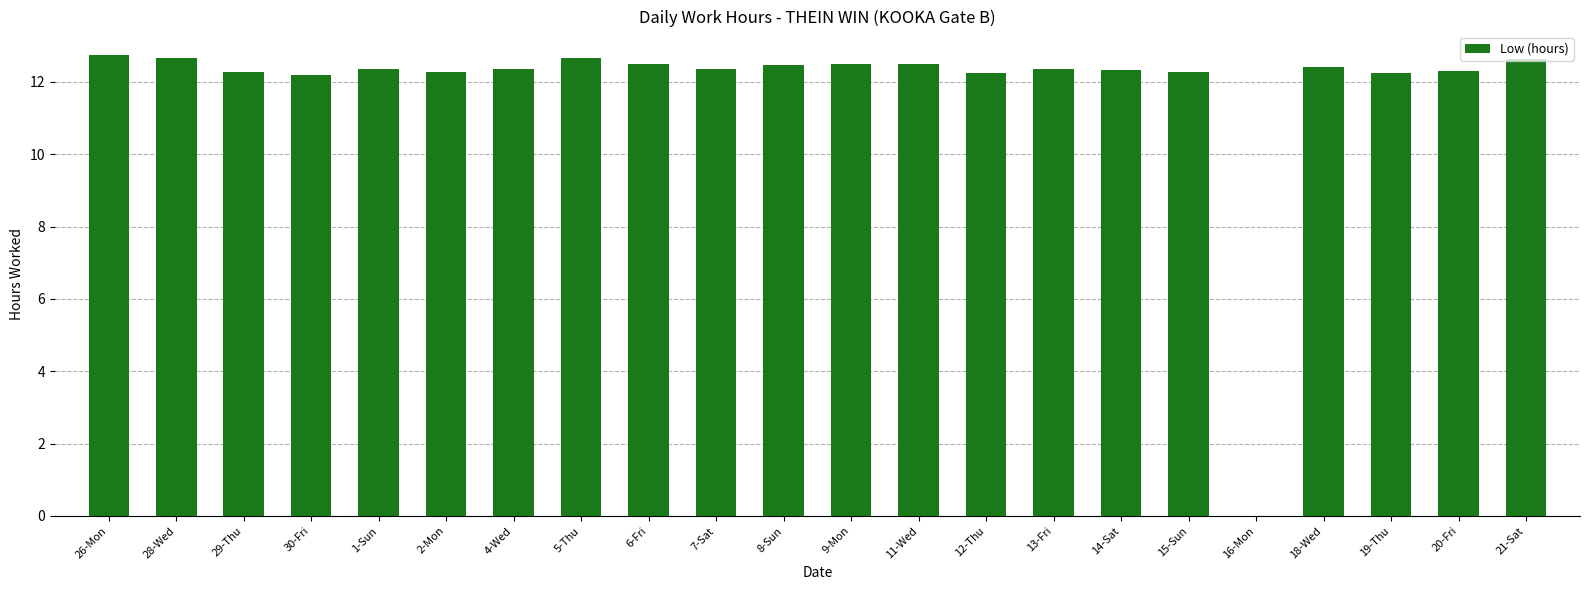

Where does the data first go above 12?

26-Mon